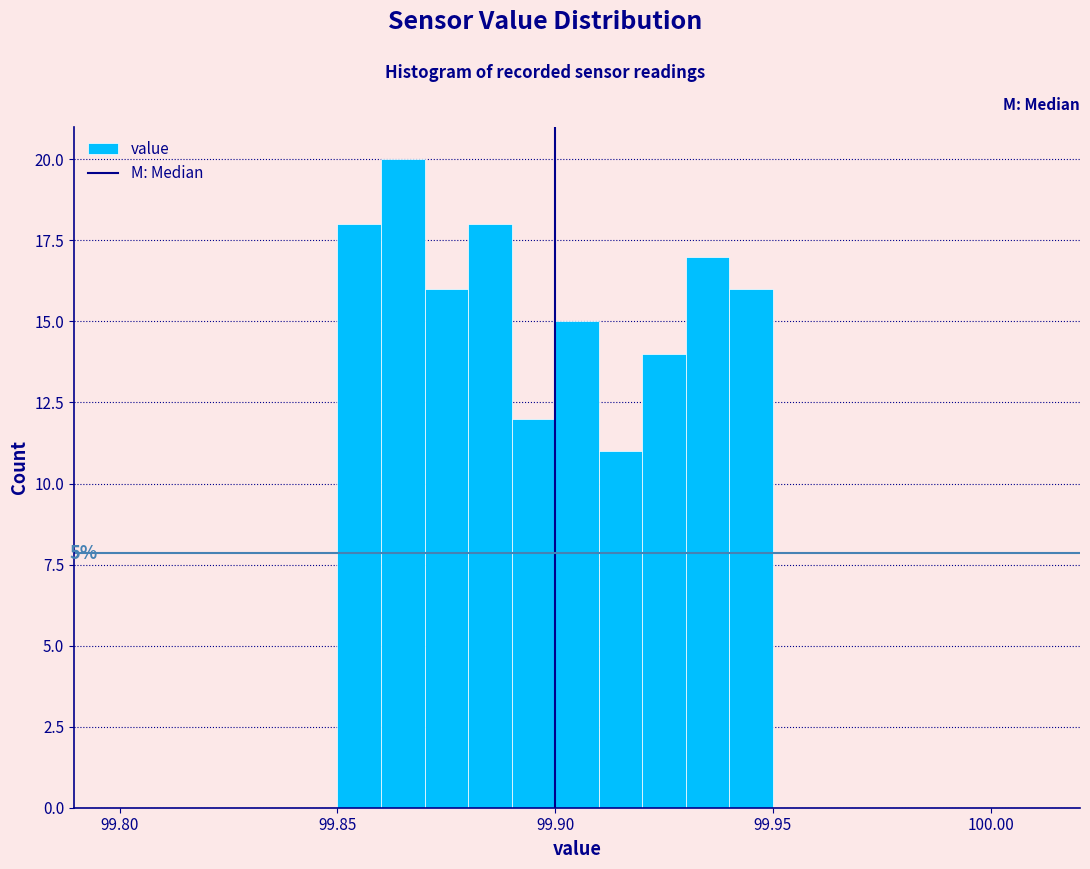

Read against the x-axis, roughly where is the centre of the tallest bar?

99.865